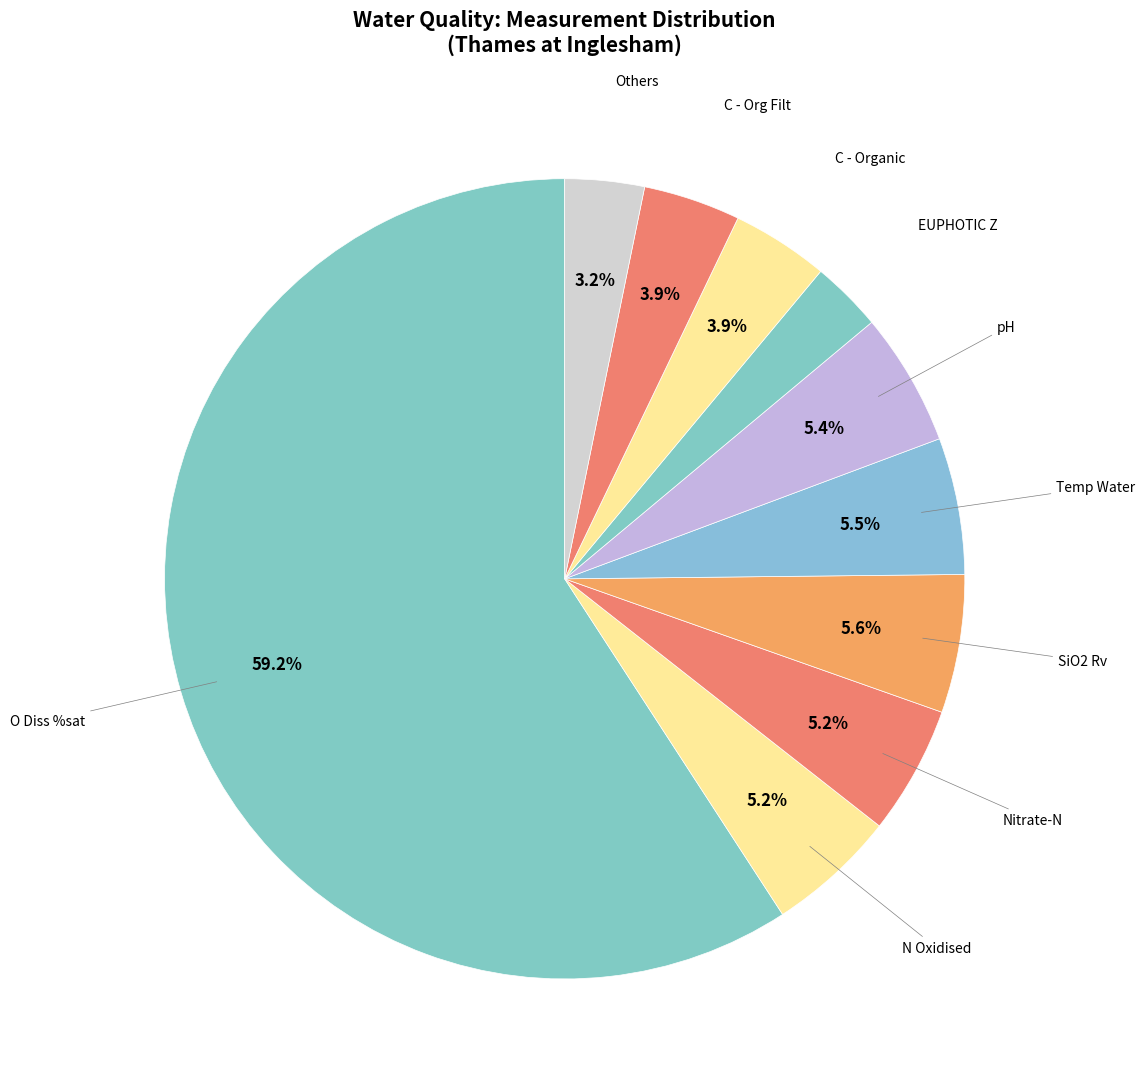

What is the largest slice in the pie chart?

O Diss %sat